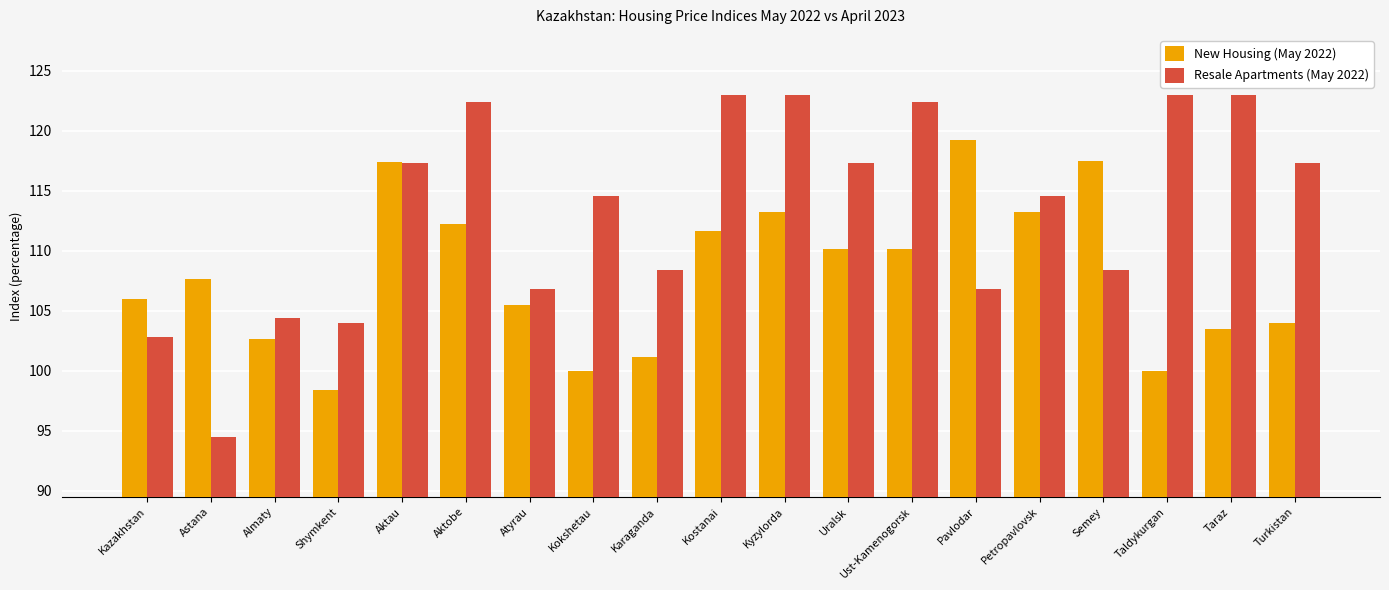

What is the difference between the maximum and minimum values in the New Housing (May 2022) series?

20.8